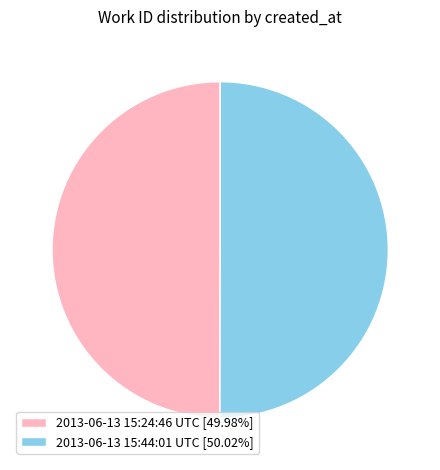

What is the ratio of the value at 2013-06-13 15:44:01 UTC [50.02%] to the value at 2013-06-13 15:24:46 UTC [49.98%]?

1.0